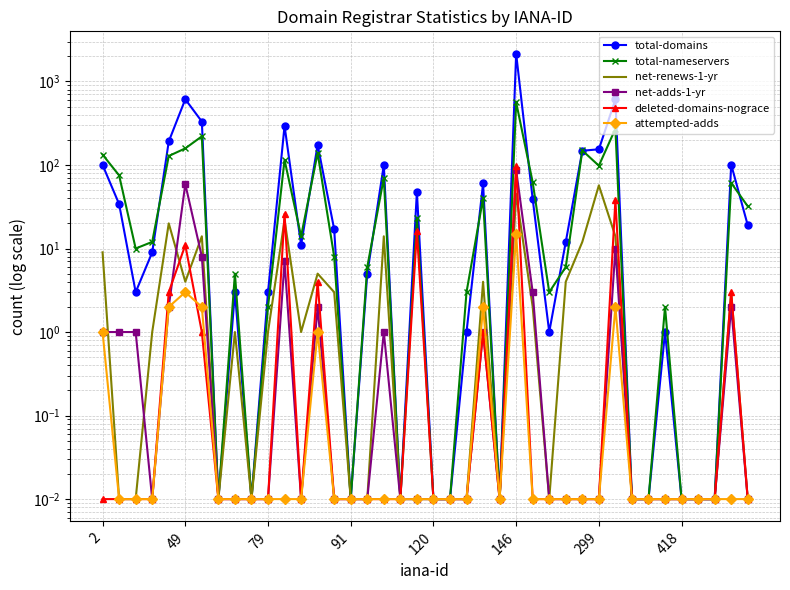

How many values in the total-nameservers series are below 10?

20